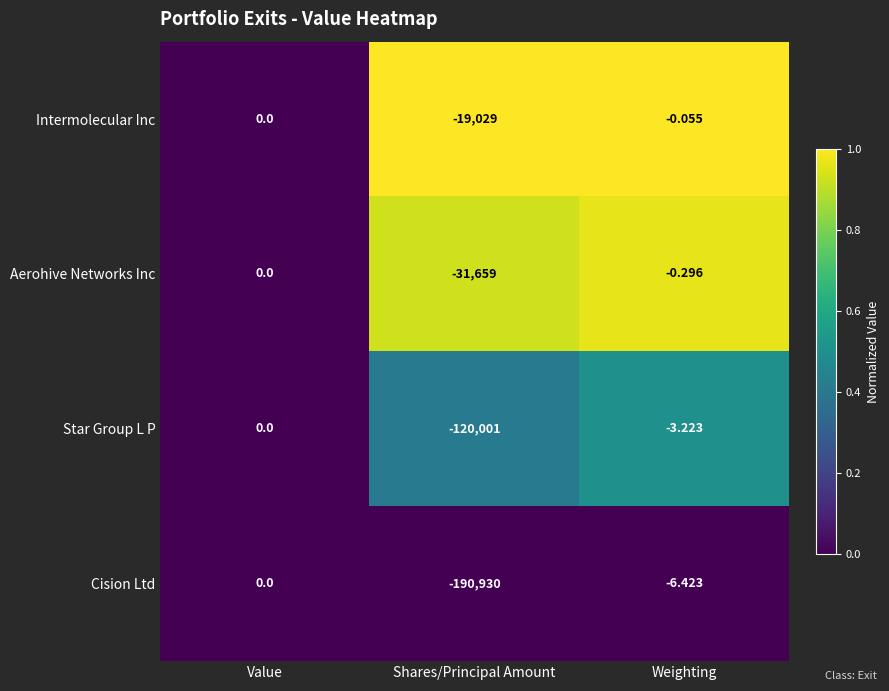

At Shares/Principal Amount, list the series in order from smallest to largest.

Cision Ltd, Star Group L P, Aerohive Networks Inc, Intermolecular Inc